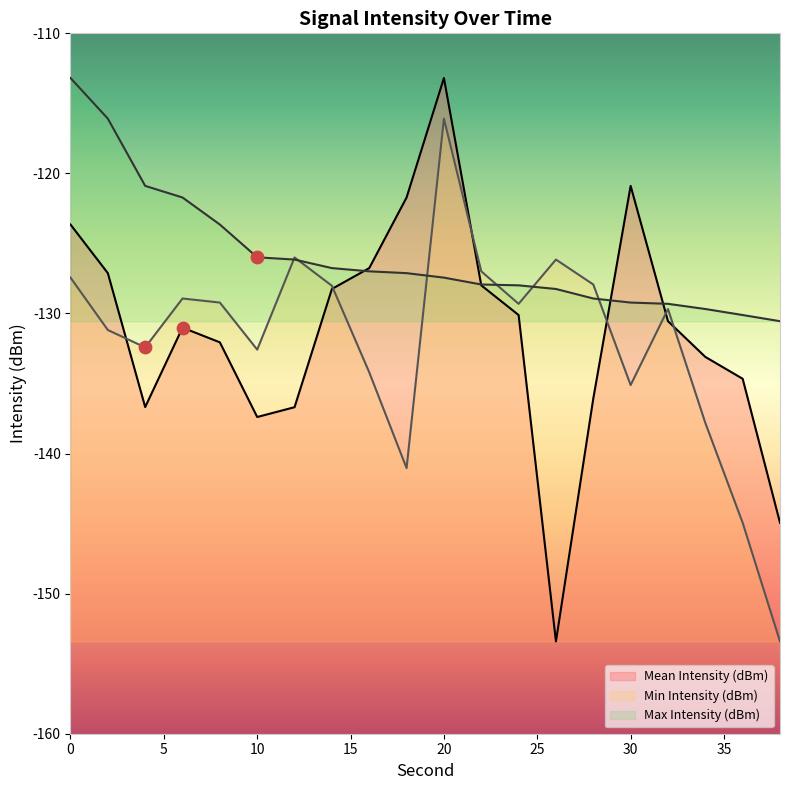

Is the value of Mean Intensity (dBm) at 26 greater than the value of Max Intensity (dBm) at 18?

No